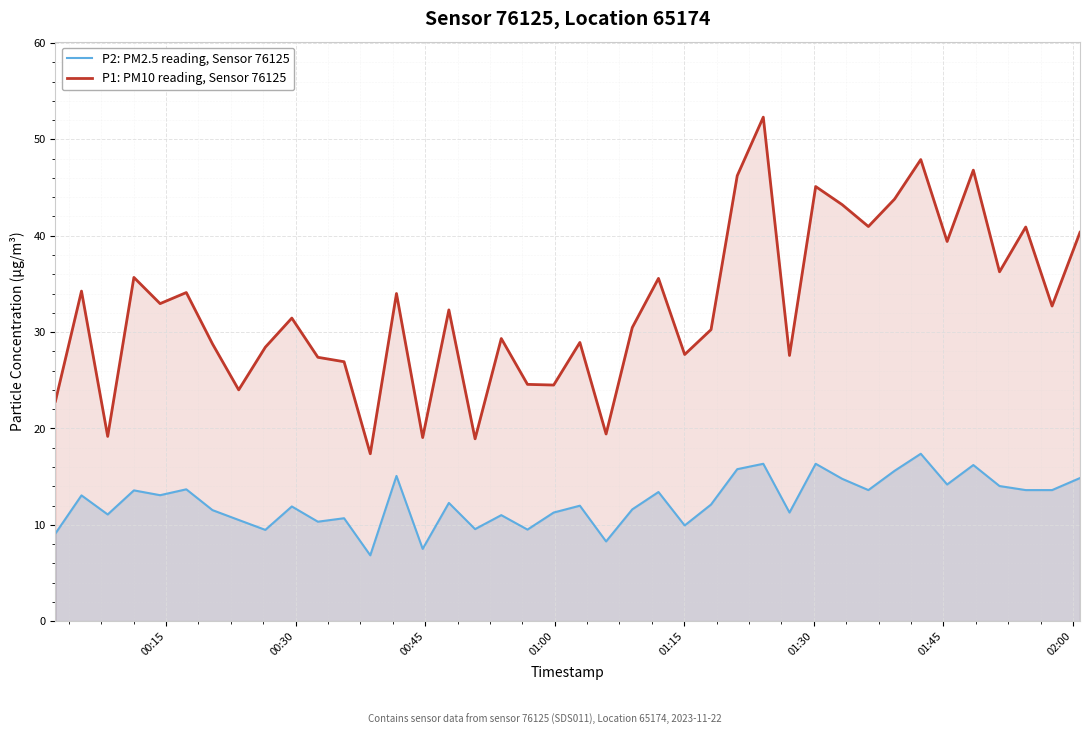

Which series has the largest range (max minus min)?

P1: PM10 reading, Sensor 76125